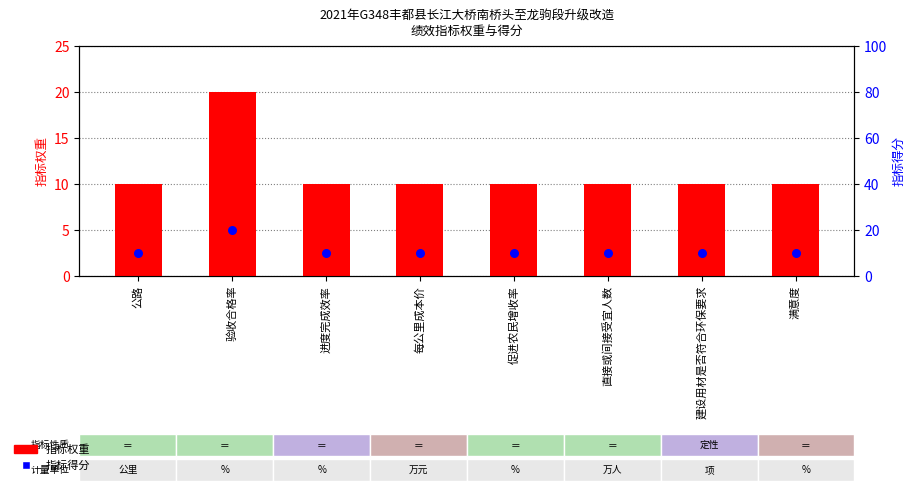

What is the total value across all series at 建设用材是否符合环保要求?

20